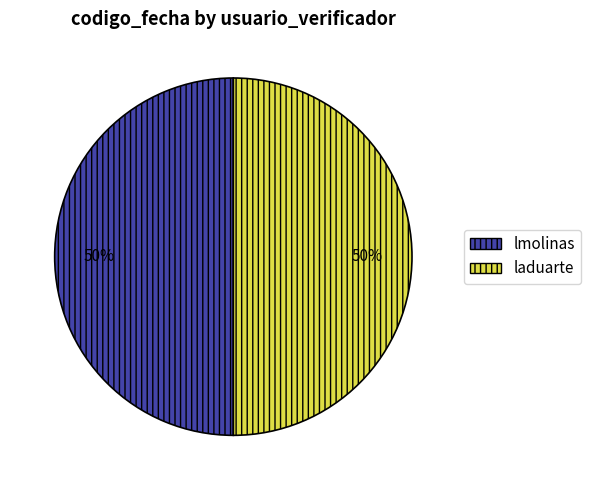

The lmolinas slice represents 43% of the pie. True or false?

False